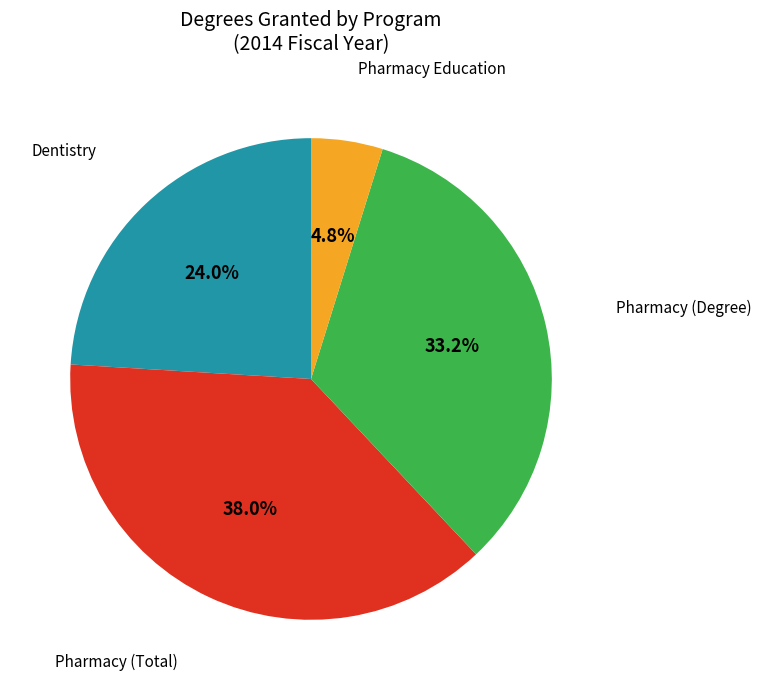

Is there any slice that represents more than half of the pie?

No